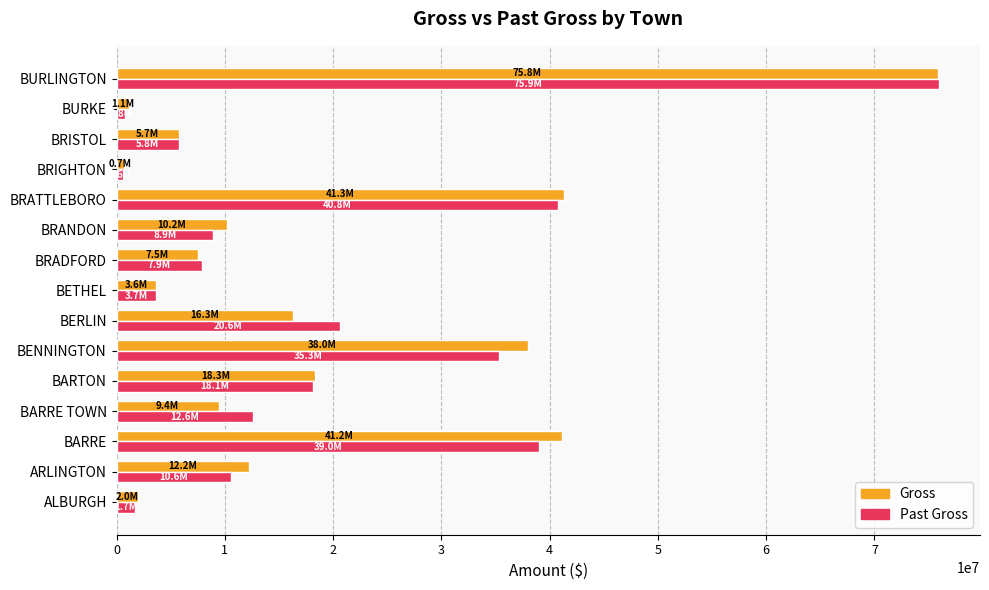

What is the average value of the Past Gross series?

18819305.2